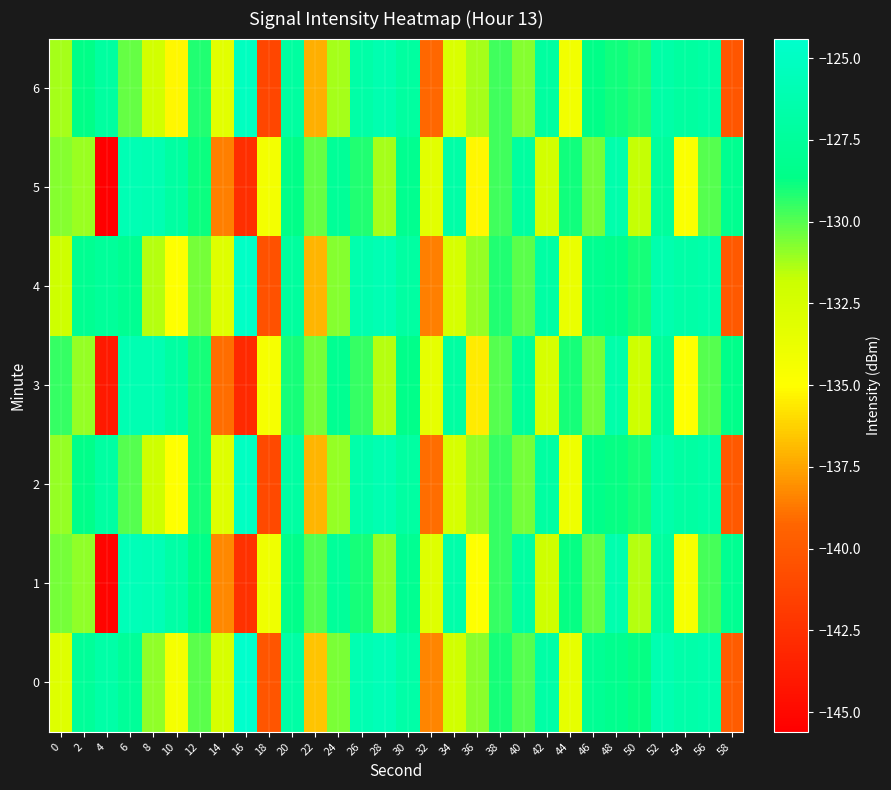

Which series has the widest spread of values?

5